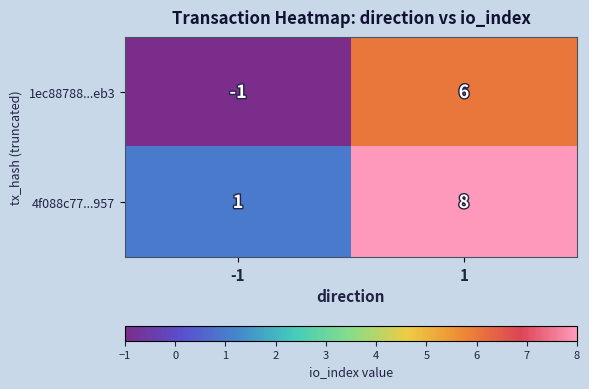

What is the difference between the 1ec88788...eb3 values at -1 and 1?

7